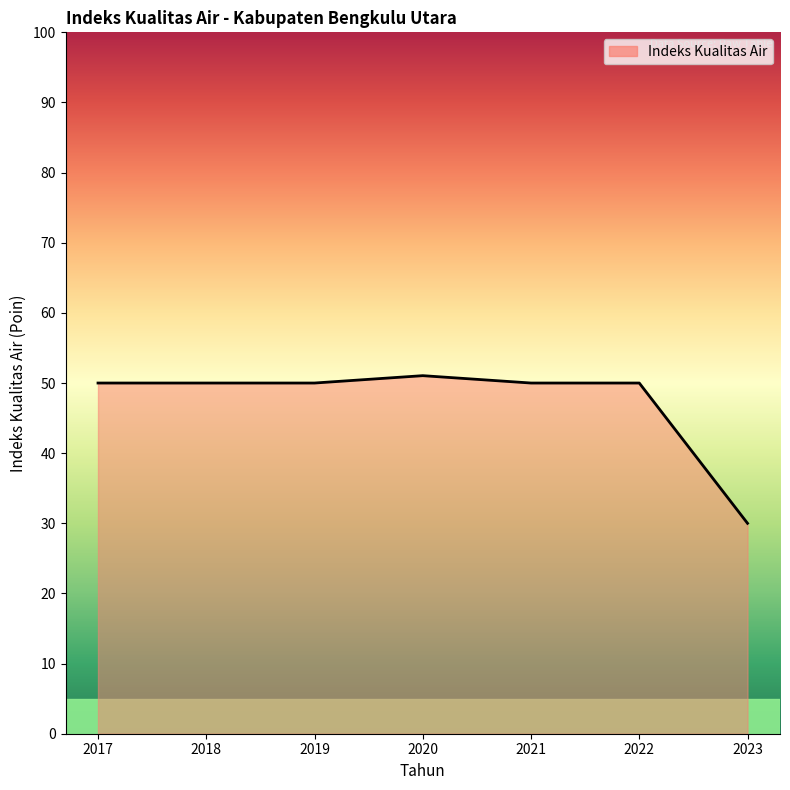

What value does the data have at 2019?

50.0